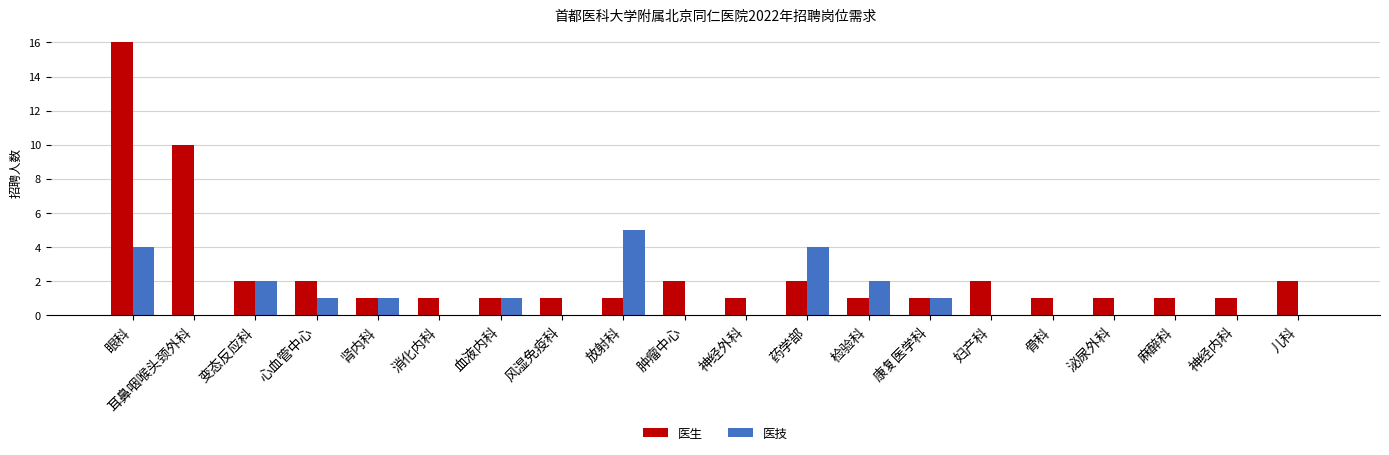

Reading right to left, what are all the values shown in this chart?

医生: 儿科=2	神经内科=1	麻醉科=1	泌尿外科=1	骨科=1	妇产科=2	康复医学科=1	检验科=1	药学部=2	神经外科=1	肿瘤中心=2	放射科=1	风湿免疫科=1	血液内科=1	消化内科=1	肾内科=1	心血管中心=2	变态反应科=2	耳鼻咽喉头颈外科=10	眼科=16
医技: 儿科=0	神经内科=0	麻醉科=0	泌尿外科=0	骨科=0	妇产科=0	康复医学科=1	检验科=2	药学部=4	神经外科=0	肿瘤中心=0	放射科=5	风湿免疫科=0	血液内科=1	消化内科=0	肾内科=1	心血管中心=1	变态反应科=2	耳鼻咽喉头颈外科=0	眼科=4